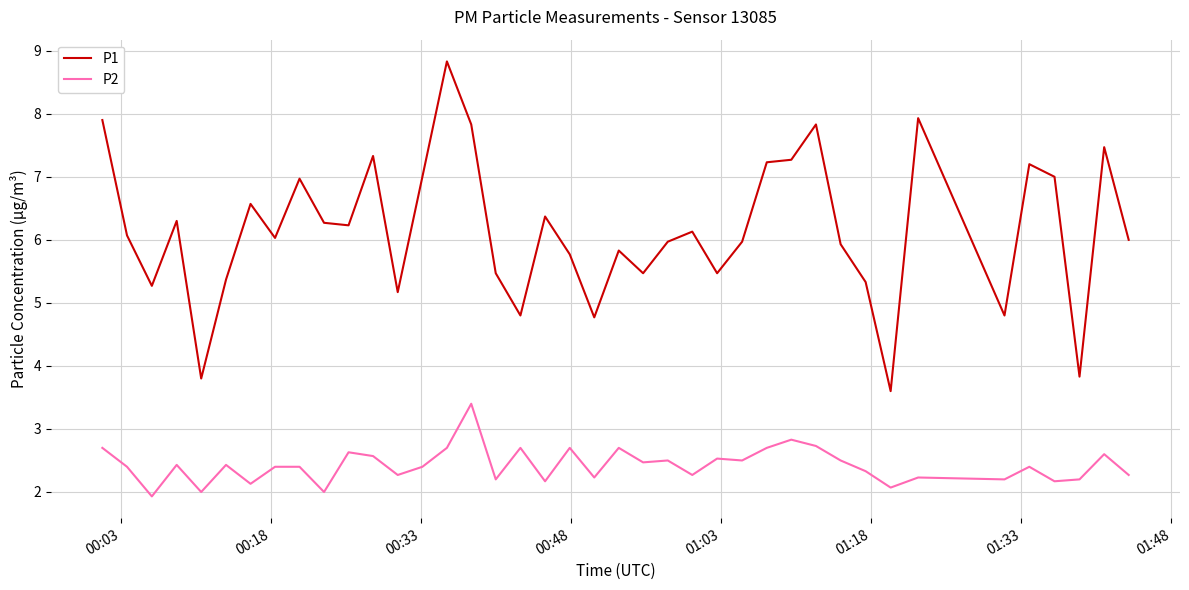

What is the average value of the P2 series?

2.4